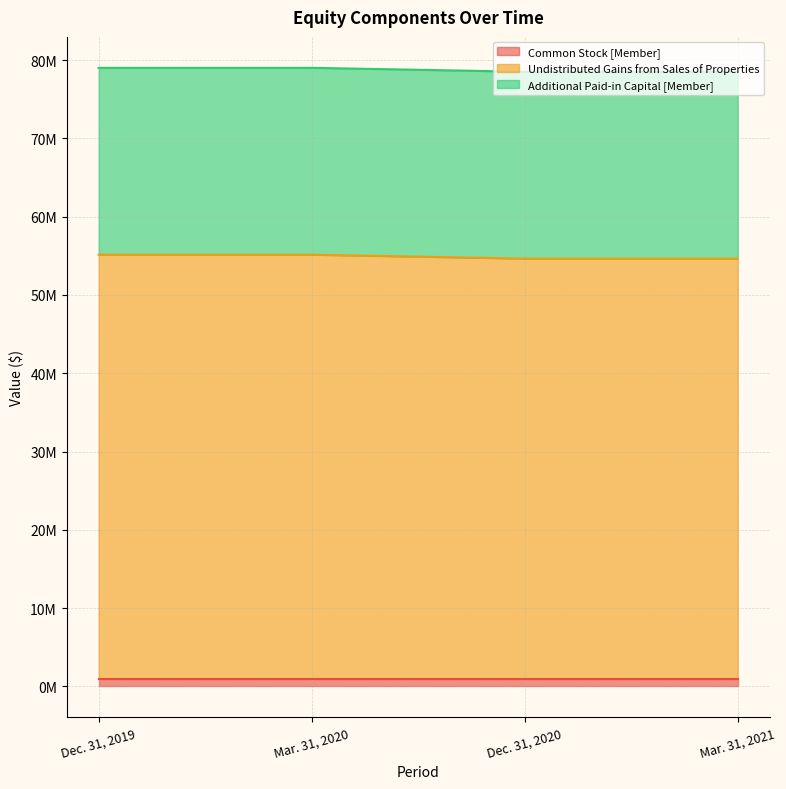

What position from the right is Mar. 31, 2021?

1